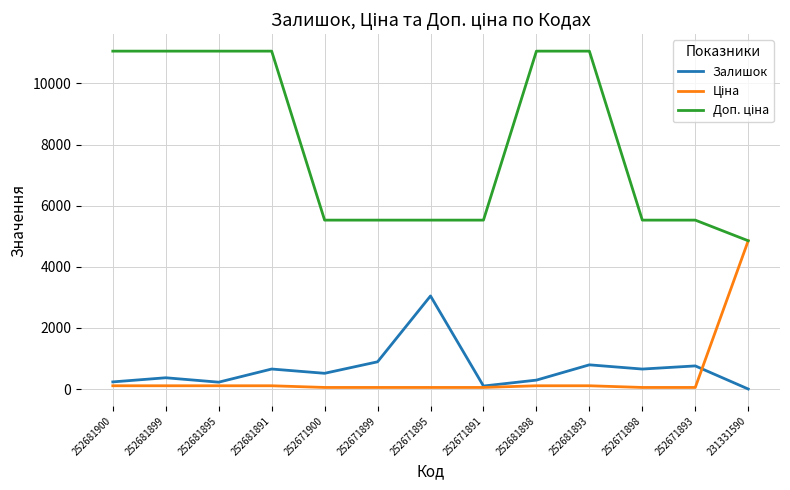

The value of Залишок at 252671899 is 1339.8. True or false?

False